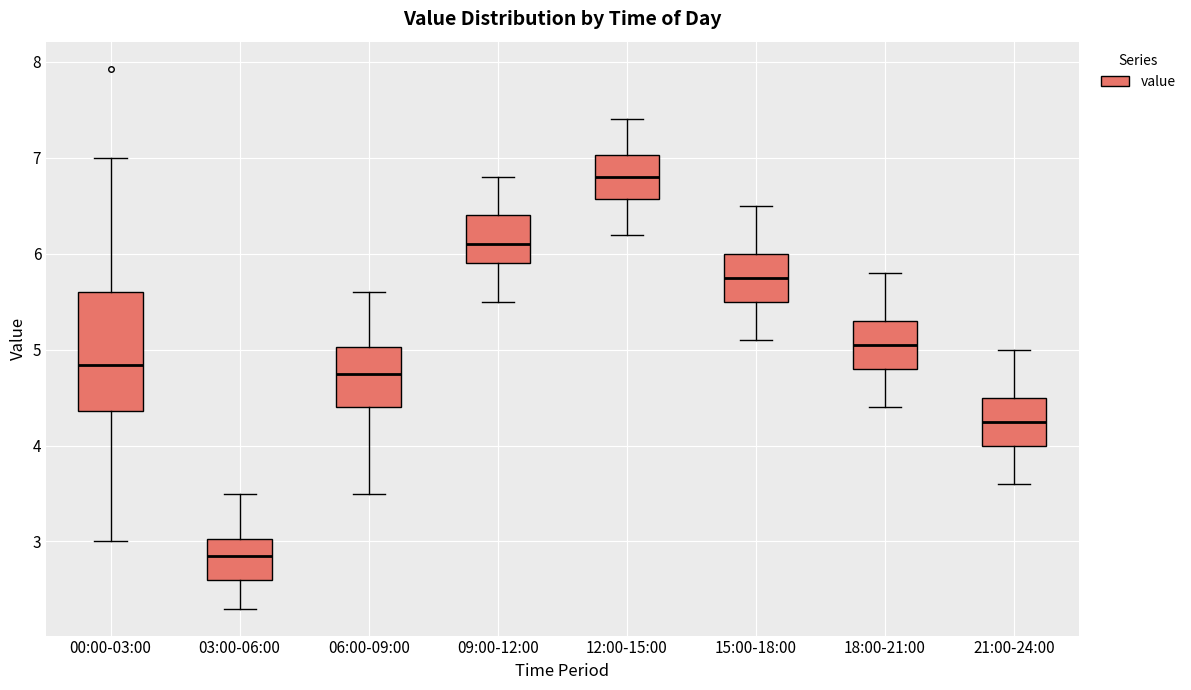

Where is the lower edge of the box for 18:00-21:00 on the y-axis? The values are not printed on the chart, so give them approximately, as read against the axis.

4.8